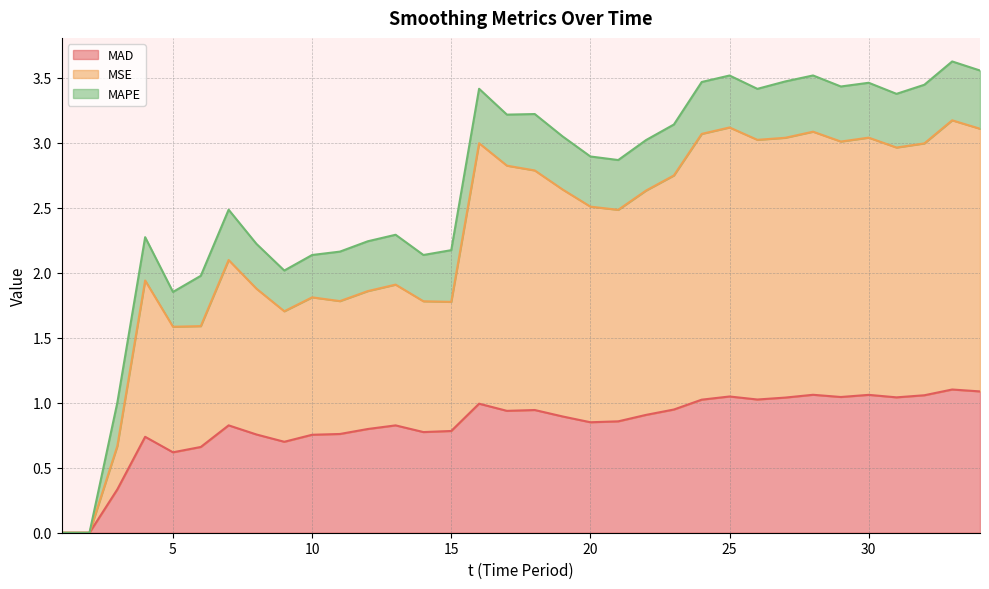

At how many categories does at least one series exceed 2?

20